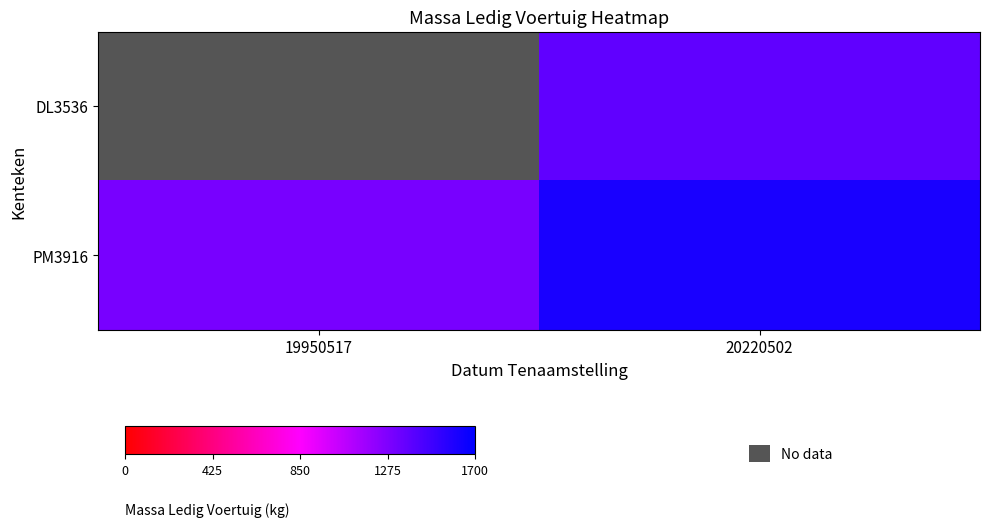

What is the difference between the PM3916 values at 19950517 and 20220502?

310.0